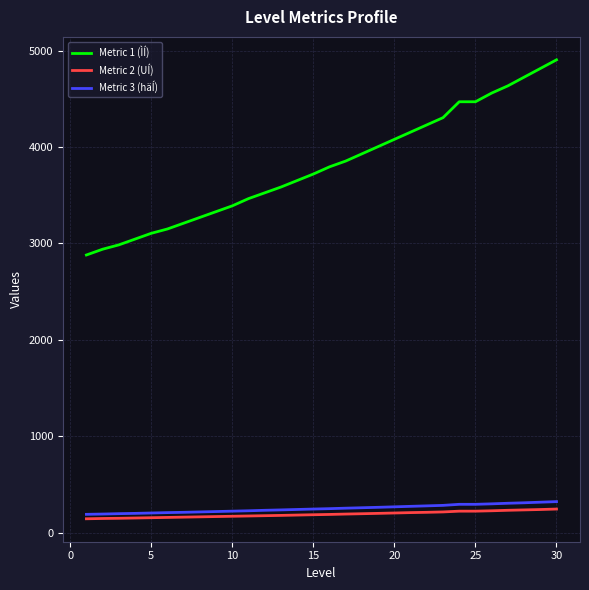

What is the maximum value for Metric 1 (ÌÍ)?

4905